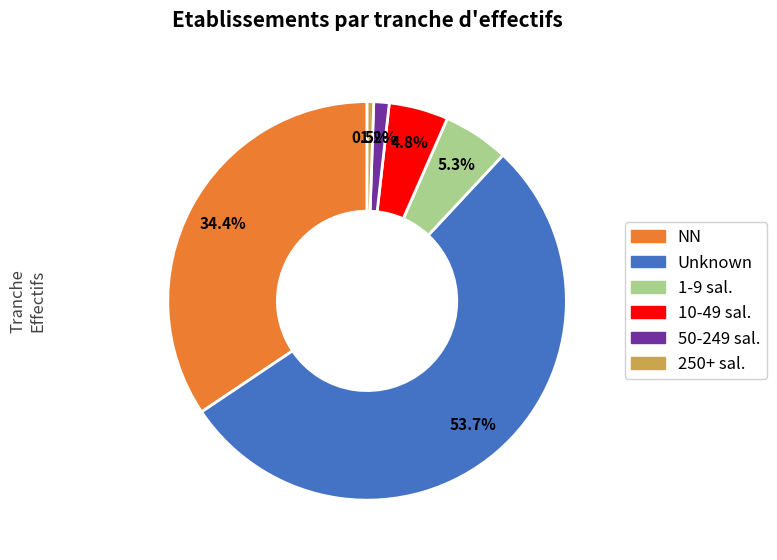

Does any single category account for the majority?

Yes